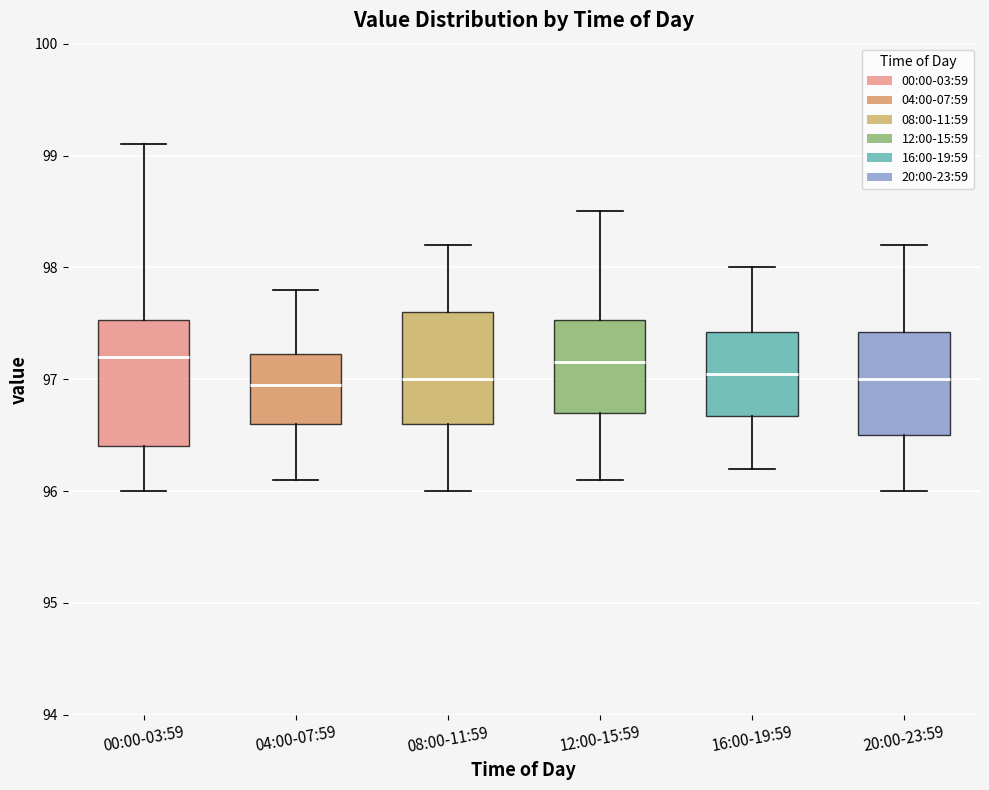

Reading left to right, transcribe this box plot: for each box, give where its median line is, the range the box spans, and where its two whiskers end, as read against the y-axis. The values are not printed on the chart, so give them approximately, as read against the axis.

00:00-03:59: median 97.2, box 96.4 to 97.5, whiskers 96.0 to 99.1
04:00-07:59: median 97.0, box 96.6 to 97.2, whiskers 96.1 to 97.8
08:00-11:59: median 97.0, box 96.6 to 97.6, whiskers 96.0 to 98.2
12:00-15:59: median 97.2, box 96.7 to 97.5, whiskers 96.1 to 98.5
16:00-19:59: median 97.1, box 96.7 to 97.4, whiskers 96.2 to 98.0
20:00-23:59: median 97.0, box 96.5 to 97.4, whiskers 96.0 to 98.2